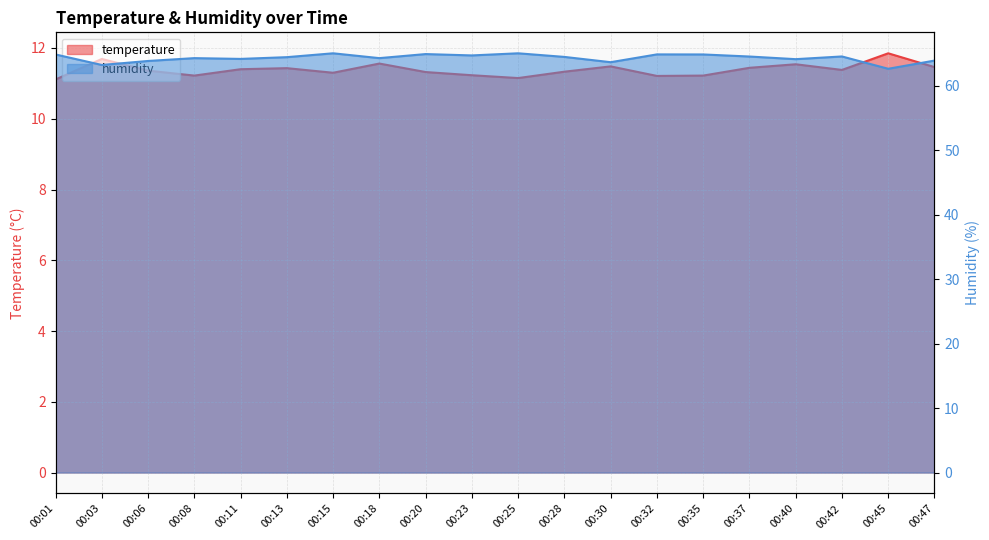

What is the difference between the temperature values at 00:13 and 00:15?

0.1